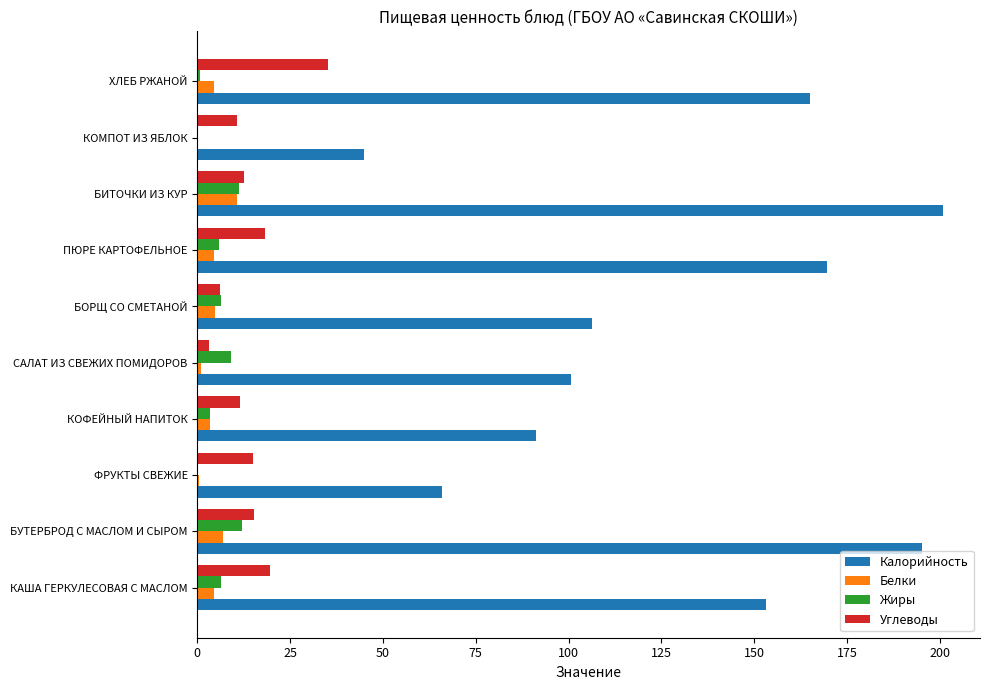

What is the sum of all Жиры values?

55.2